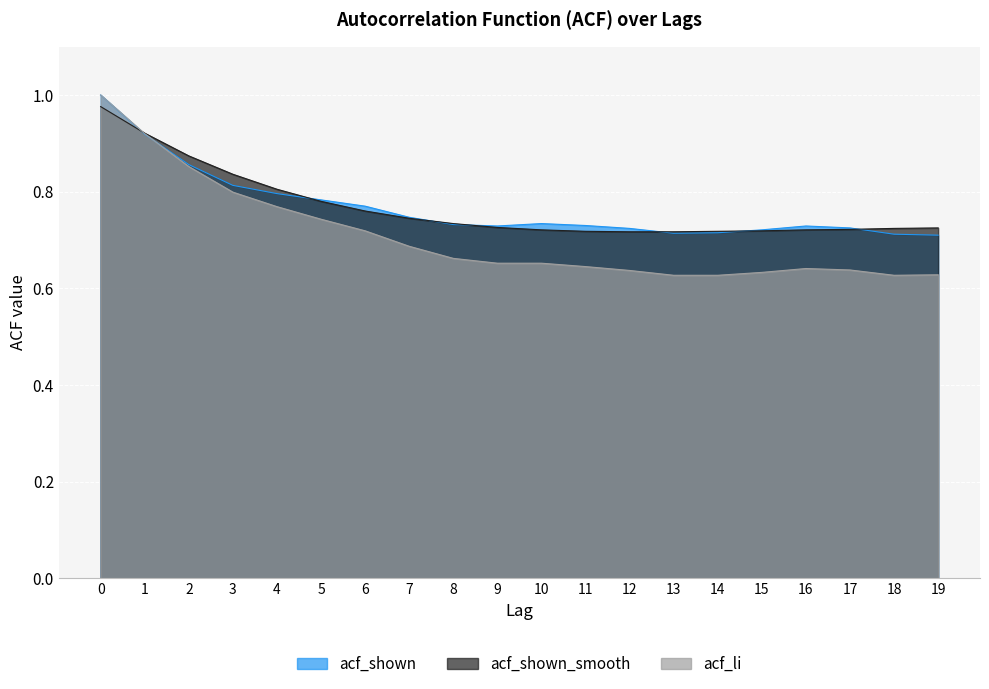

Between which two adjacent categories do acf_li and acf_shown first intersect?

1 and 2